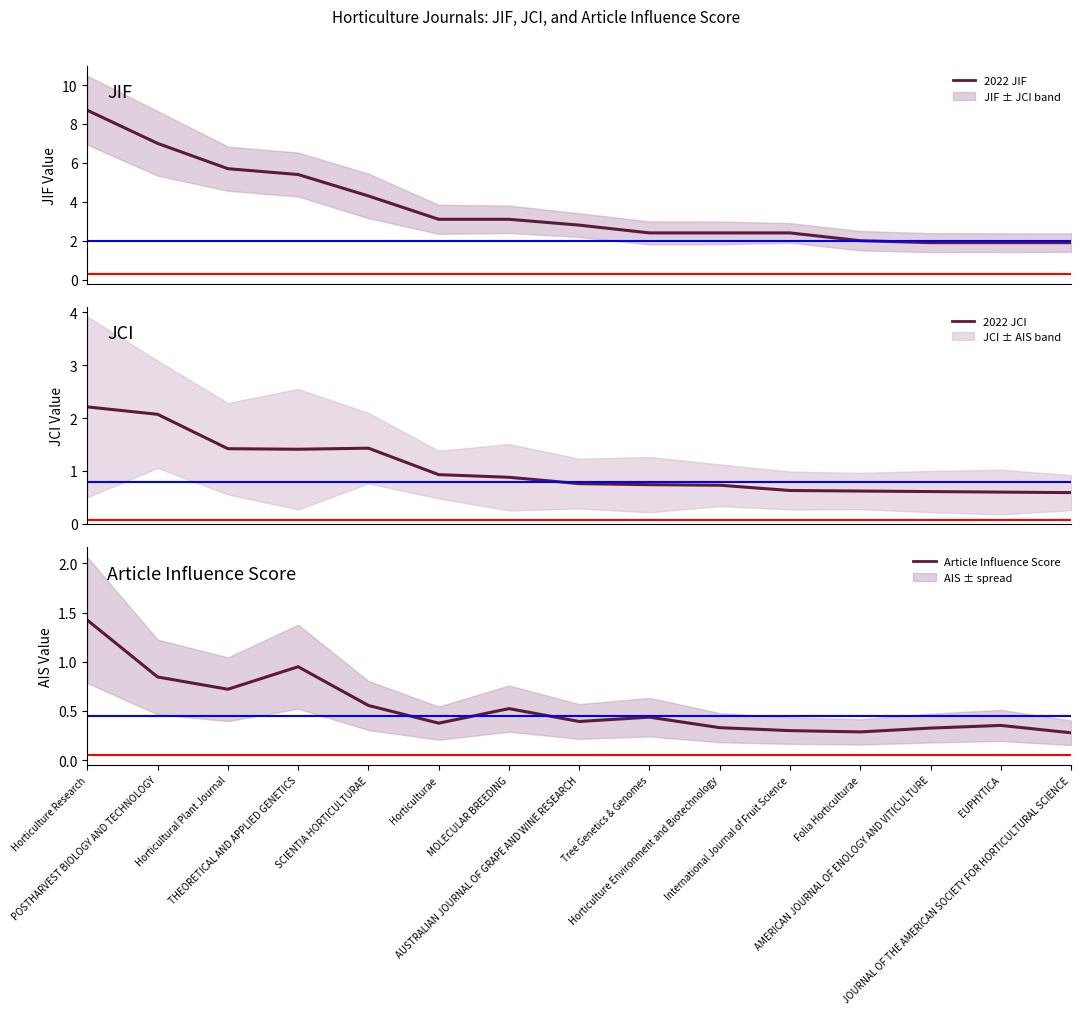

What position from the left is AMERICAN JOURNAL OF ENOLOGY AND VITICULTURE?

13